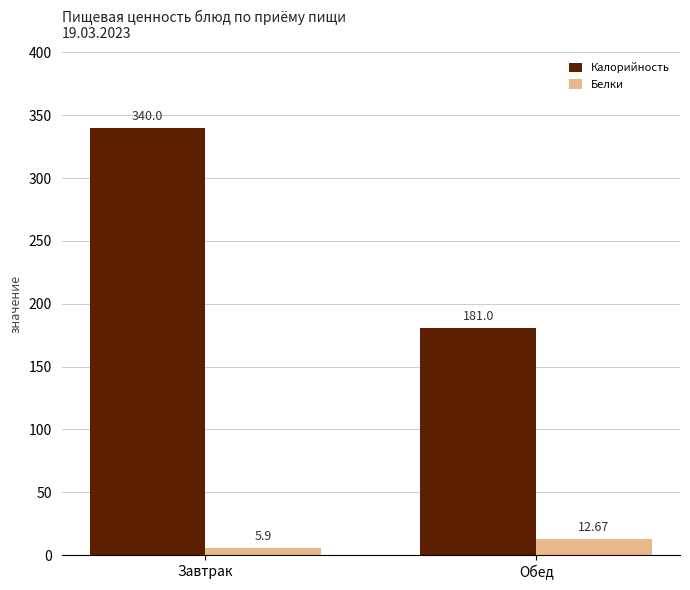

Which category has the highest value across all series?

Завтрак